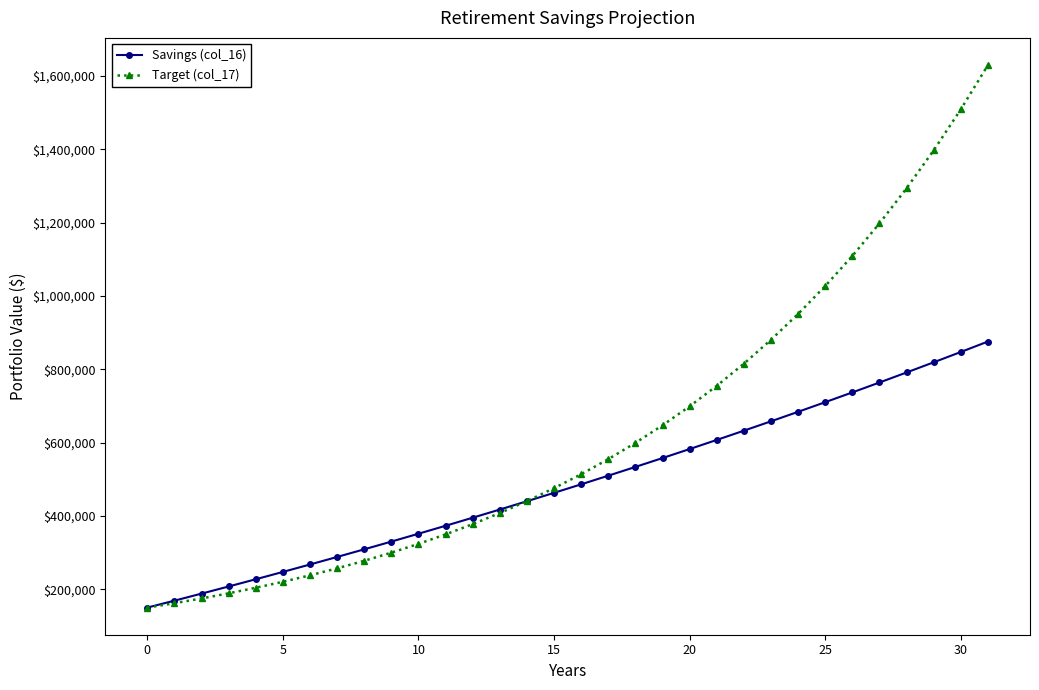

List the series in order of their peak value, highest first.

Target (col_17), Savings (col_16)